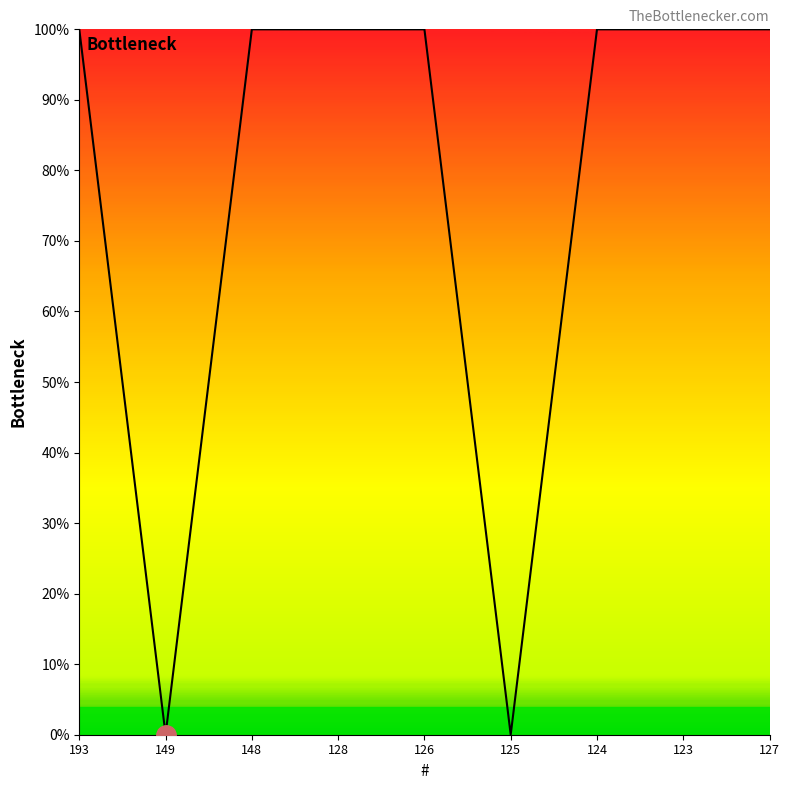

Is it true that the value at 193 is 135?

False